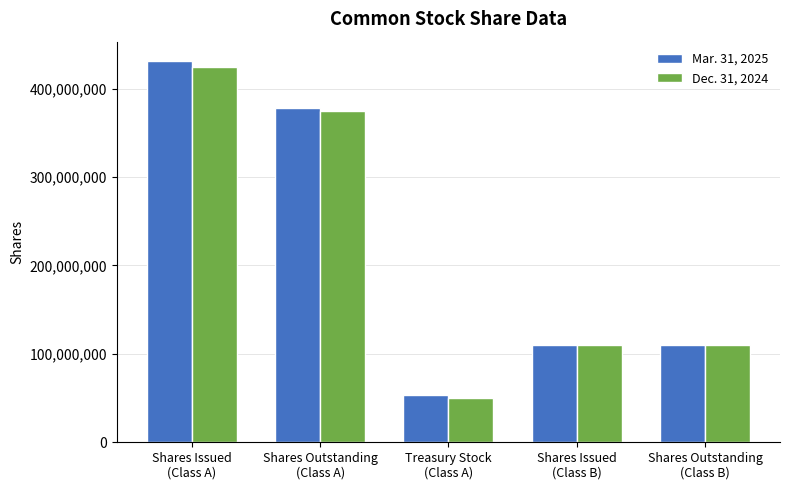

What is the difference between the second highest and second lowest values in the Mar. 31, 2025 series?

268681263